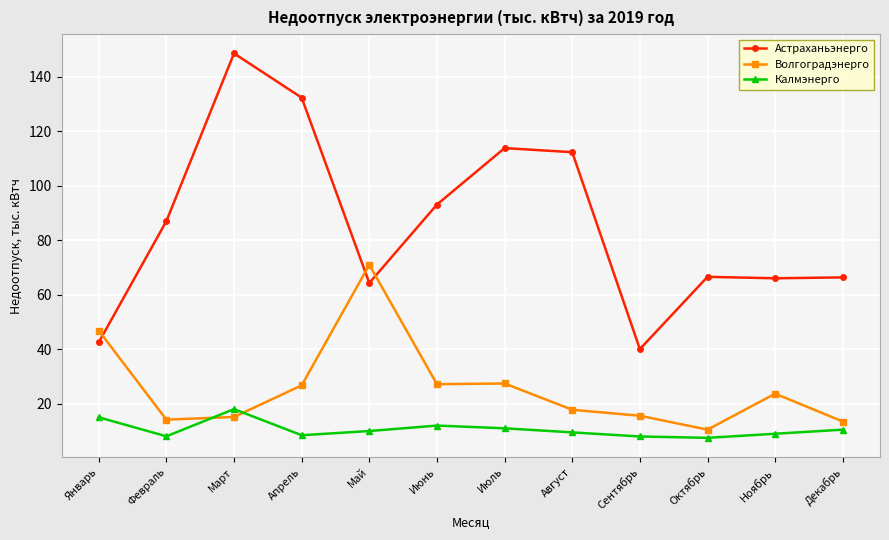

Is it true that Волгоградэнерго equals 13.5 at Декабрь?

True